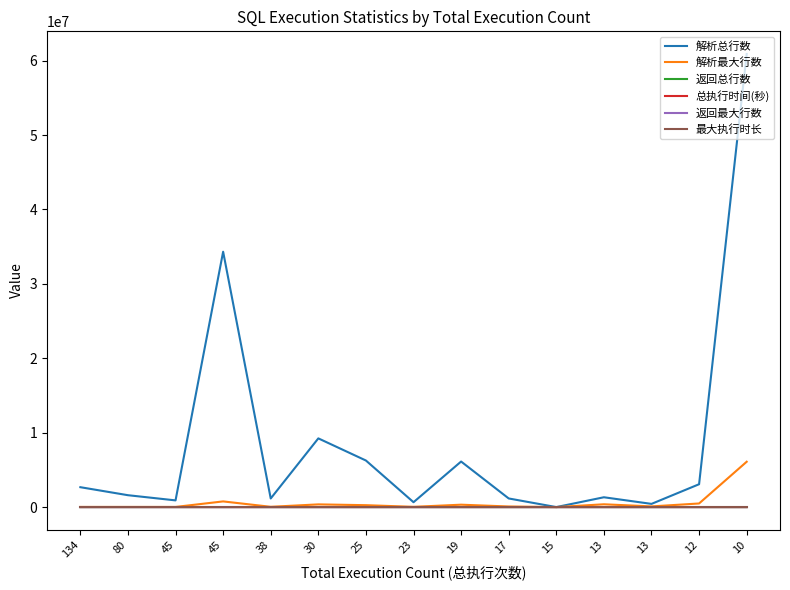

At which category does 最大执行时长 reach its first local valley?

45